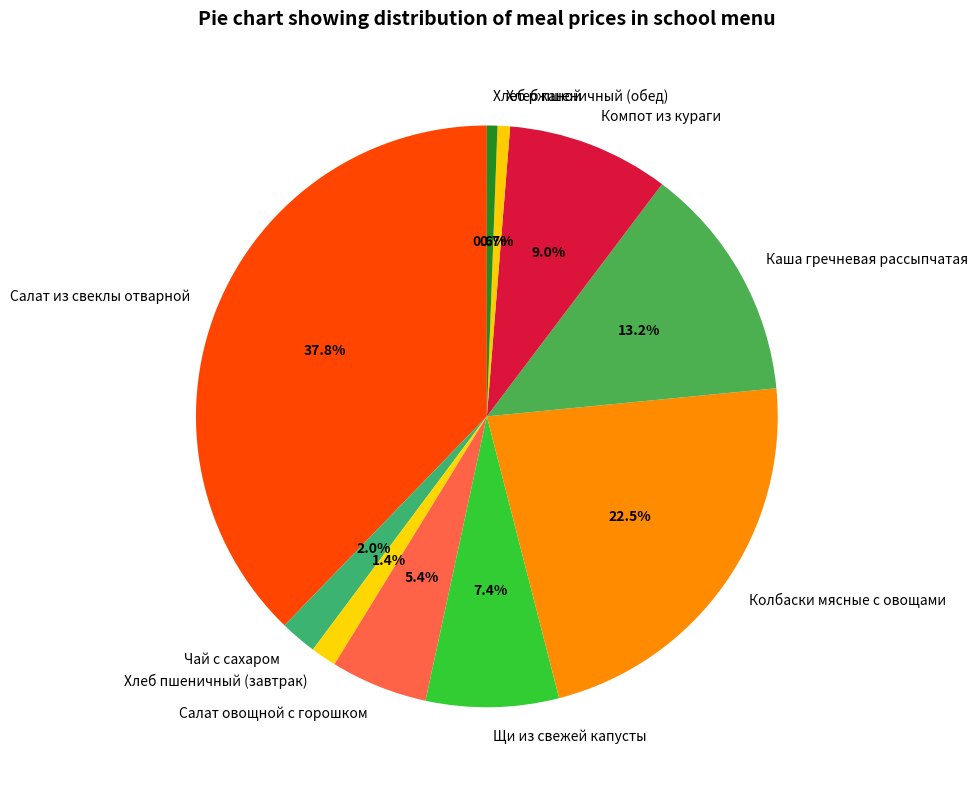

True or false: Чай с сахаром accounts for 2% of the total.

True